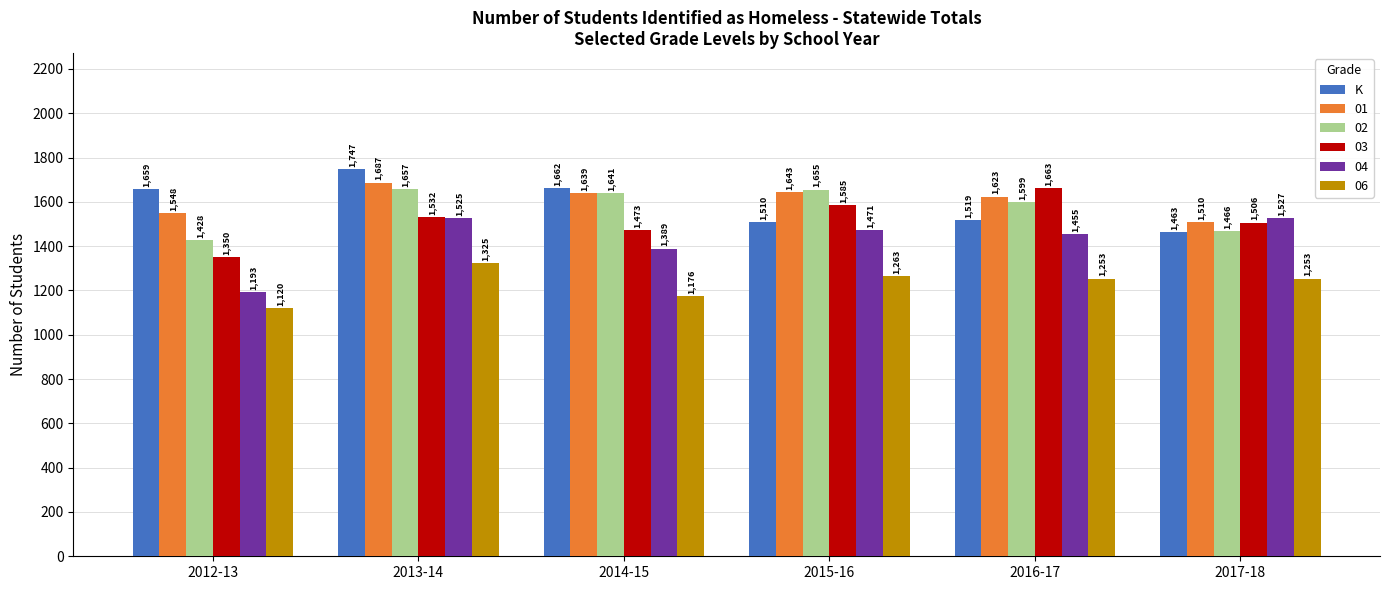

Which series has the widest spread of values?

04